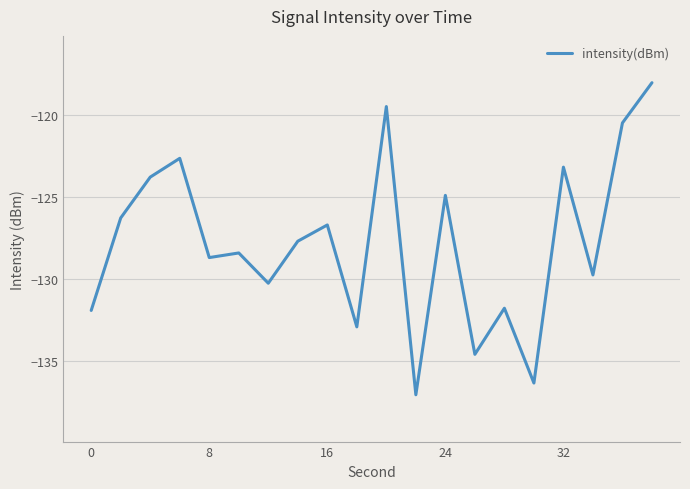

What is the maximum value shown in the chart?

-118.1